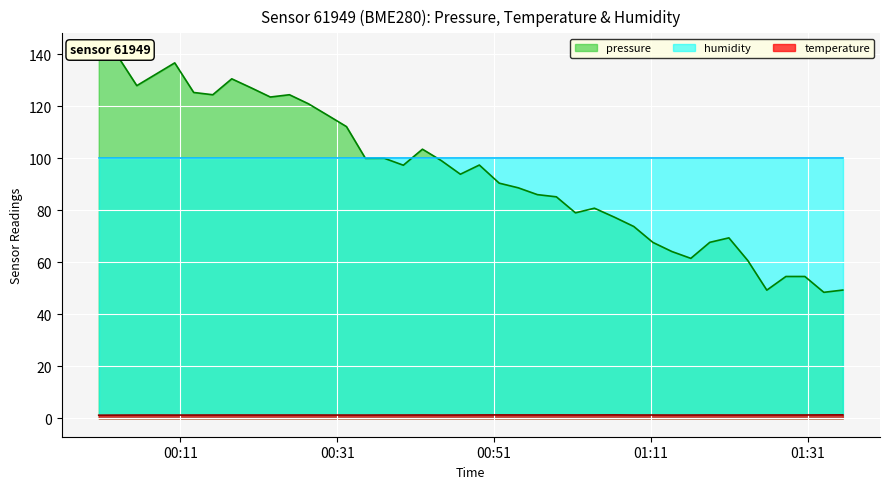

What is the average value of the pressure series?

94.6